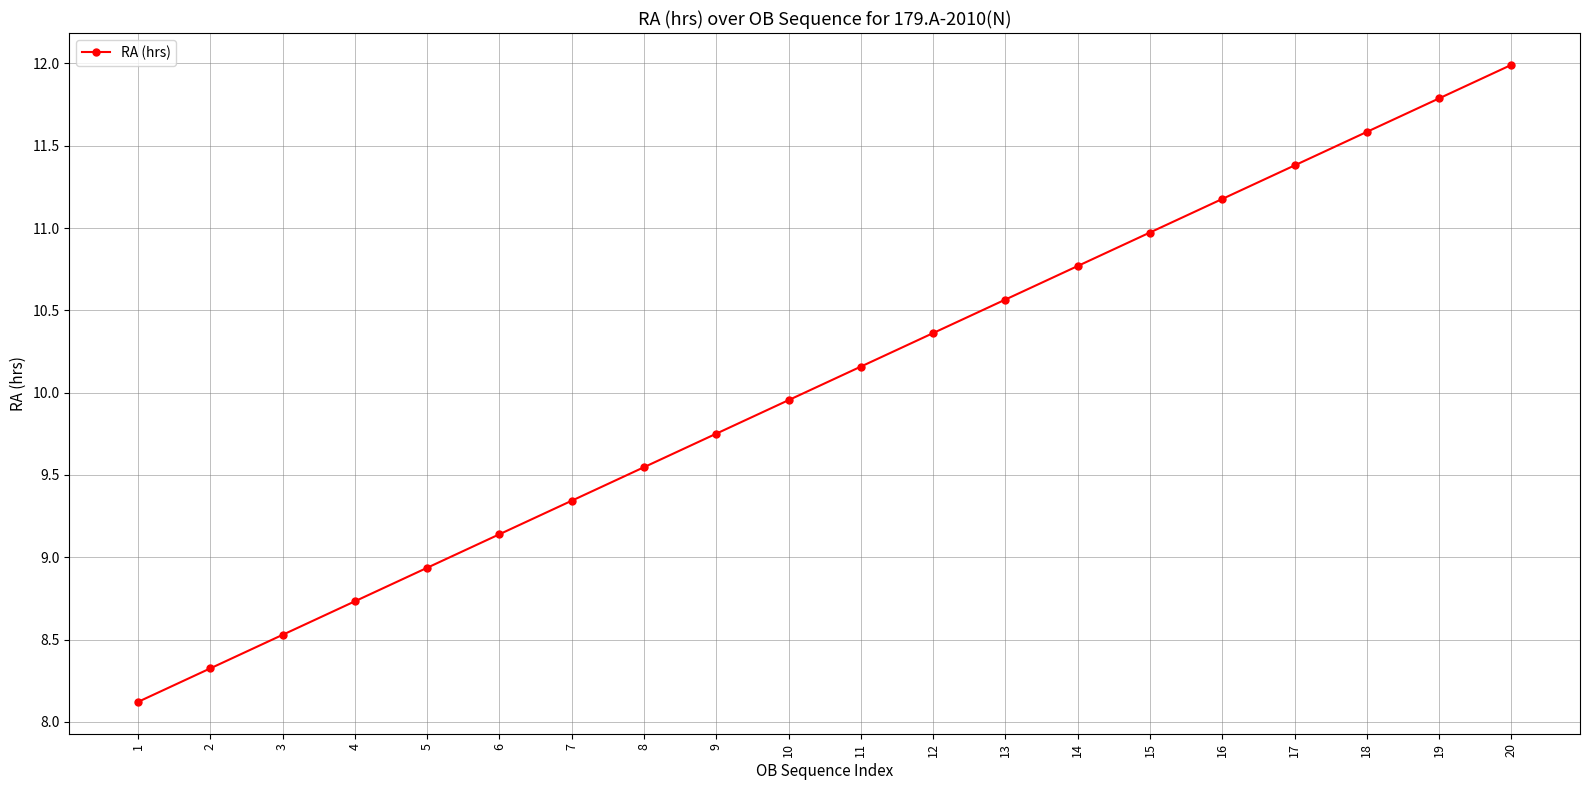

List the labels in order of value, smallest first.

1, 2, 3, 4, 5, 6, 7, 8, 9, 10, 11, 12, 13, 14, 15, 16, 17, 18, 19, 20